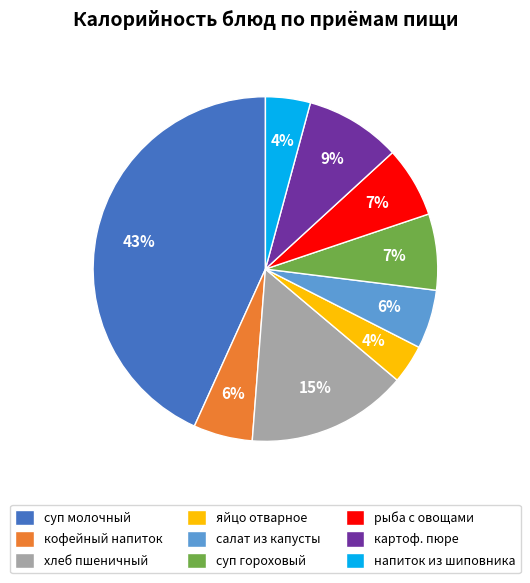

To the nearest percent, what percentage of the pie is хлеб пшеничный?

15%